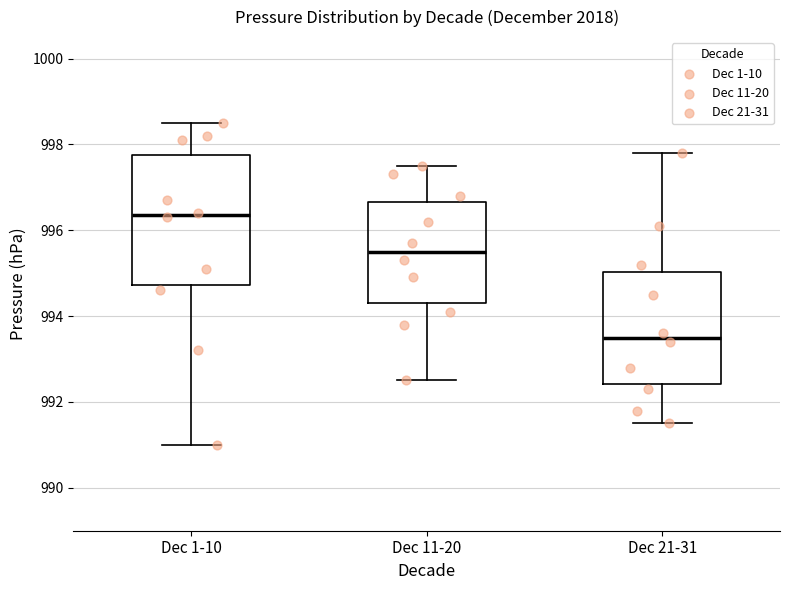

Where does the lower whisker of the box for Dec 11-20 end on the y-axis? The values are not printed on the chart, so give them approximately, as read against the axis.

992.6